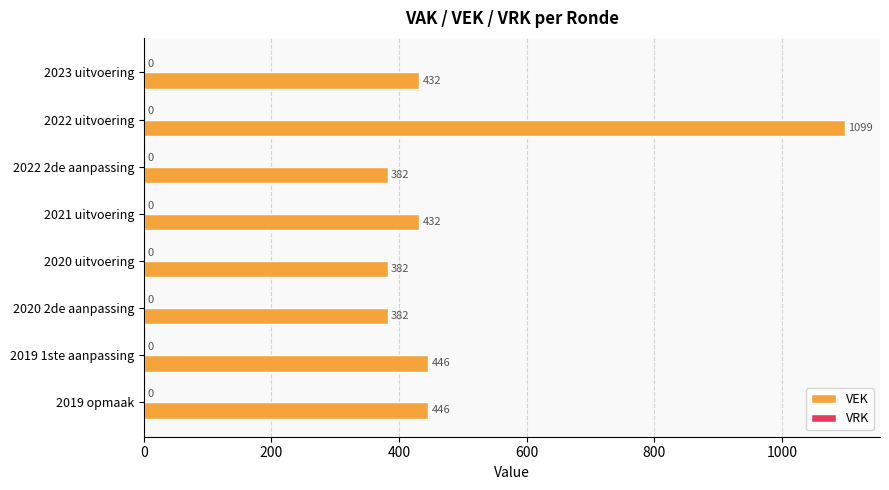

Reading top to bottom, transcribe all the data shown in this chart.

2023 uitvoering=432	2022 uitvoering=1099	2022 2de aanpassing=382	2021 uitvoering=432	2020 uitvoering=382	2020 2de aanpassing=382	2019 1ste aanpassing=446	2019 opmaak=446